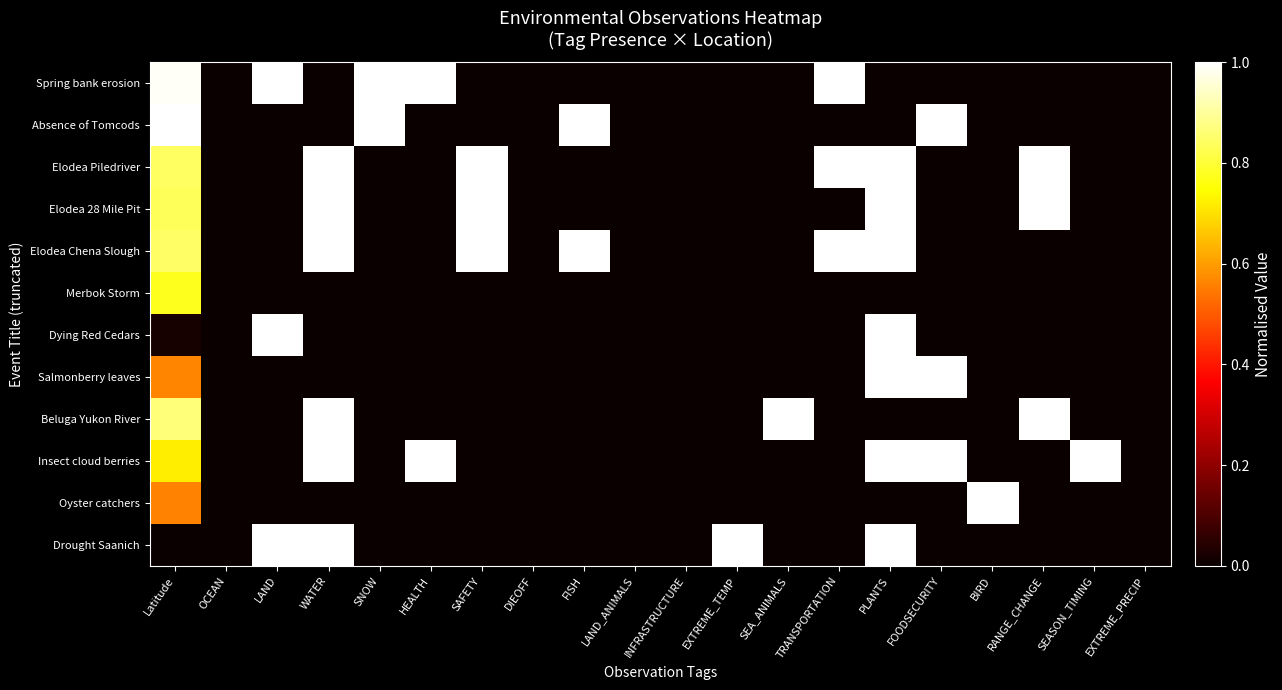

Reading left to right, what are all the values shown in this chart?

Spring bank erosion: Latitude=1.0	OCEAN=0.0	LAND=1.0	WATER=0.0	SNOW=1.0	HEALTH=1.0	SAFETY=0.0	DIEOFF=0.0	FISH=0.0	LAND_ANIMALS=0.0	INFRASTRUCTURE=0.0	EXTREME_TEMP=0.0	SEA_ANIMALS=0.0	TRANSPORTATION=1.0	PLANTS=0.0	FOODSECURITY=0.0	BIRD=0.0	RANGE_CHANGE=0.0	SEASON_TIMING=0.0	EXTREME_PRECIP=0.0
Absence of Tomcods: Latitude=1.0	OCEAN=0.0	LAND=0.0	WATER=0.0	SNOW=1.0	HEALTH=0.0	SAFETY=0.0	DIEOFF=0.0	FISH=1.0	LAND_ANIMALS=0.0	INFRASTRUCTURE=0.0	EXTREME_TEMP=0.0	SEA_ANIMALS=0.0	TRANSPORTATION=0.0	PLANTS=0.0	FOODSECURITY=1.0	BIRD=0.0	RANGE_CHANGE=0.0	SEASON_TIMING=0.0	EXTREME_PRECIP=0.0
Elodea Piledriver: Latitude=0.8	OCEAN=0.0	LAND=0.0	WATER=1.0	SNOW=0.0	HEALTH=0.0	SAFETY=1.0	DIEOFF=0.0	FISH=0.0	LAND_ANIMALS=0.0	INFRASTRUCTURE=0.0	EXTREME_TEMP=0.0	SEA_ANIMALS=0.0	TRANSPORTATION=1.0	PLANTS=1.0	FOODSECURITY=0.0	BIRD=0.0	RANGE_CHANGE=1.0	SEASON_TIMING=0.0	EXTREME_PRECIP=0.0
Elodea 28 Mile Pit: Latitude=0.8	OCEAN=0.0	LAND=0.0	WATER=1.0	SNOW=0.0	HEALTH=0.0	SAFETY=1.0	DIEOFF=0.0	FISH=0.0	LAND_ANIMALS=0.0	INFRASTRUCTURE=0.0	EXTREME_TEMP=0.0	SEA_ANIMALS=0.0	TRANSPORTATION=0.0	PLANTS=1.0	FOODSECURITY=0.0	BIRD=0.0	RANGE_CHANGE=1.0	SEASON_TIMING=0.0	EXTREME_PRECIP=0.0
Elodea Chena Slough: Latitude=0.8	OCEAN=0.0	LAND=0.0	WATER=1.0	SNOW=0.0	HEALTH=0.0	SAFETY=1.0	DIEOFF=0.0	FISH=1.0	LAND_ANIMALS=0.0	INFRASTRUCTURE=0.0	EXTREME_TEMP=0.0	SEA_ANIMALS=0.0	TRANSPORTATION=1.0	PLANTS=1.0	FOODSECURITY=0.0	BIRD=0.0	RANGE_CHANGE=0.0	SEASON_TIMING=0.0	EXTREME_PRECIP=0.0
Merbok Storm: Latitude=0.8	OCEAN=0.0	LAND=0.0	WATER=0.0	SNOW=0.0	HEALTH=0.0	SAFETY=0.0	DIEOFF=0.0	FISH=0.0	LAND_ANIMALS=0.0	INFRASTRUCTURE=0.0	EXTREME_TEMP=0.0	SEA_ANIMALS=0.0	TRANSPORTATION=0.0	PLANTS=0.0	FOODSECURITY=0.0	BIRD=0.0	RANGE_CHANGE=0.0	SEASON_TIMING=0.0	EXTREME_PRECIP=0.0
Dying Red Cedars: Latitude=0.0	OCEAN=0.0	LAND=1.0	WATER=0.0	SNOW=0.0	HEALTH=0.0	SAFETY=0.0	DIEOFF=0.0	FISH=0.0	LAND_ANIMALS=0.0	INFRASTRUCTURE=0.0	EXTREME_TEMP=0.0	SEA_ANIMALS=0.0	TRANSPORTATION=0.0	PLANTS=1.0	FOODSECURITY=0.0	BIRD=0.0	RANGE_CHANGE=0.0	SEASON_TIMING=0.0	EXTREME_PRECIP=0.0
Salmonberry leaves: Latitude=0.6	OCEAN=0.0	LAND=0.0	WATER=0.0	SNOW=0.0	HEALTH=0.0	SAFETY=0.0	DIEOFF=0.0	FISH=0.0	LAND_ANIMALS=0.0	INFRASTRUCTURE=0.0	EXTREME_TEMP=0.0	SEA_ANIMALS=0.0	TRANSPORTATION=0.0	PLANTS=1.0	FOODSECURITY=1.0	BIRD=0.0	RANGE_CHANGE=0.0	SEASON_TIMING=0.0	EXTREME_PRECIP=0.0
Beluga Yukon River: Latitude=0.9	OCEAN=0.0	LAND=0.0	WATER=1.0	SNOW=0.0	HEALTH=0.0	SAFETY=0.0	DIEOFF=0.0	FISH=0.0	LAND_ANIMALS=0.0	INFRASTRUCTURE=0.0	EXTREME_TEMP=0.0	SEA_ANIMALS=1.0	TRANSPORTATION=0.0	PLANTS=0.0	FOODSECURITY=0.0	BIRD=0.0	RANGE_CHANGE=1.0	SEASON_TIMING=0.0	EXTREME_PRECIP=0.0
Insect cloud berries: Latitude=0.7	OCEAN=0.0	LAND=0.0	WATER=1.0	SNOW=0.0	HEALTH=1.0	SAFETY=0.0	DIEOFF=0.0	FISH=0.0	LAND_ANIMALS=0.0	INFRASTRUCTURE=0.0	EXTREME_TEMP=0.0	SEA_ANIMALS=0.0	TRANSPORTATION=0.0	PLANTS=1.0	FOODSECURITY=1.0	BIRD=0.0	RANGE_CHANGE=0.0	SEASON_TIMING=1.0	EXTREME_PRECIP=0.0
Oyster catchers: Latitude=0.6	OCEAN=0.0	LAND=0.0	WATER=0.0	SNOW=0.0	HEALTH=0.0	SAFETY=0.0	DIEOFF=0.0	FISH=0.0	LAND_ANIMALS=0.0	INFRASTRUCTURE=0.0	EXTREME_TEMP=0.0	SEA_ANIMALS=0.0	TRANSPORTATION=0.0	PLANTS=0.0	FOODSECURITY=0.0	BIRD=1.0	RANGE_CHANGE=0.0	SEASON_TIMING=0.0	EXTREME_PRECIP=0.0
Drought Saanich: Latitude=0.0	OCEAN=0.0	LAND=1.0	WATER=1.0	SNOW=0.0	HEALTH=0.0	SAFETY=0.0	DIEOFF=0.0	FISH=0.0	LAND_ANIMALS=0.0	INFRASTRUCTURE=0.0	EXTREME_TEMP=1.0	SEA_ANIMALS=0.0	TRANSPORTATION=0.0	PLANTS=1.0	FOODSECURITY=0.0	BIRD=0.0	RANGE_CHANGE=0.0	SEASON_TIMING=0.0	EXTREME_PRECIP=0.0